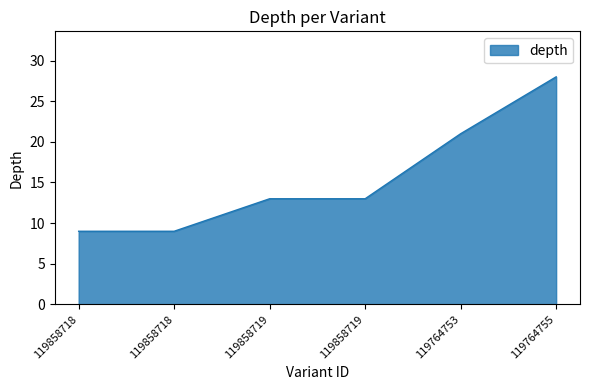

True or false: the data shows 13 at 119858719.

True